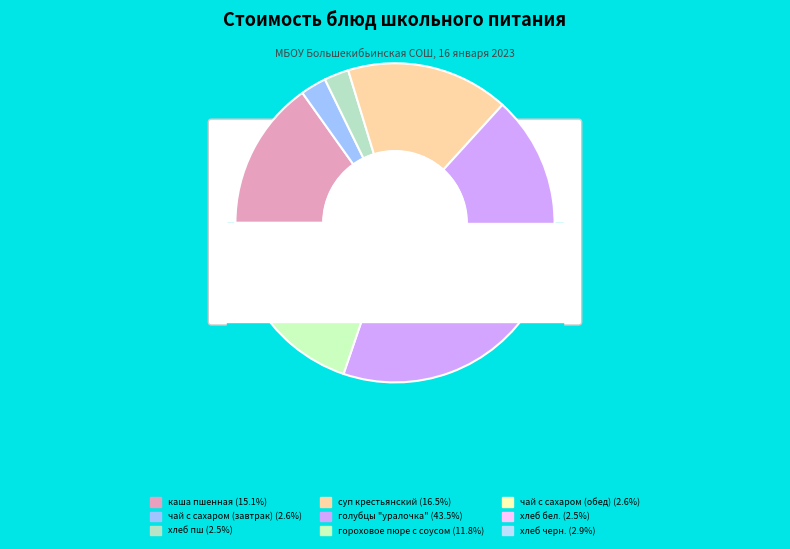

Combined, what portion of the pie is хлеб пш and голубцы "уралочка"?

46.0%